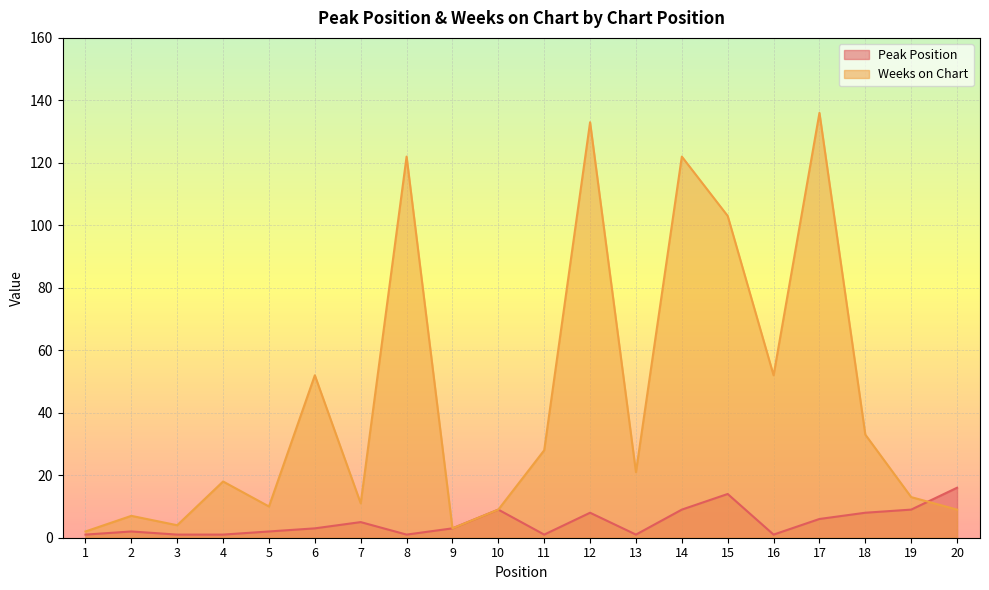

Rank the series by their maximum value, from lowest to highest.

Peak Position, Weeks on Chart